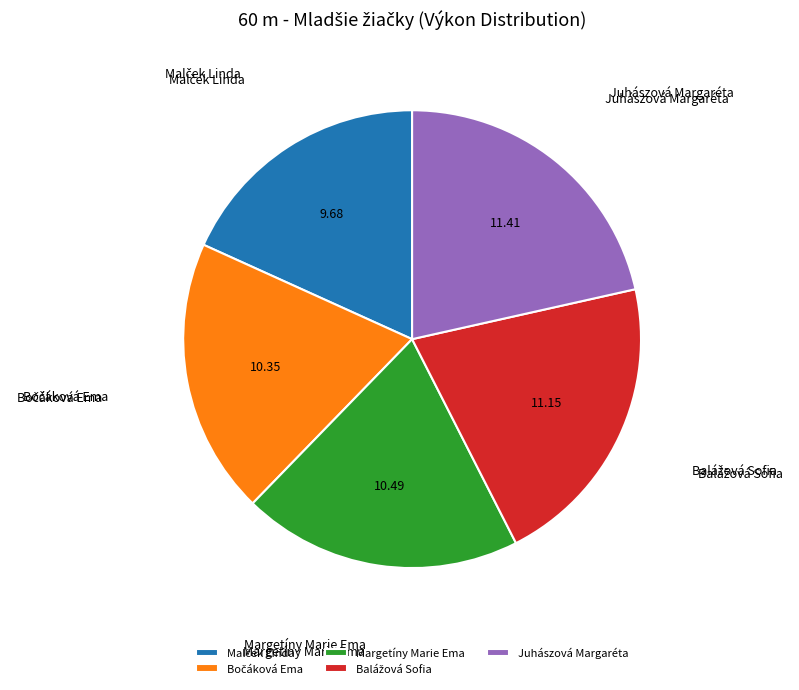

Does Margetíny Marie Ema represent more than half of the total?

No